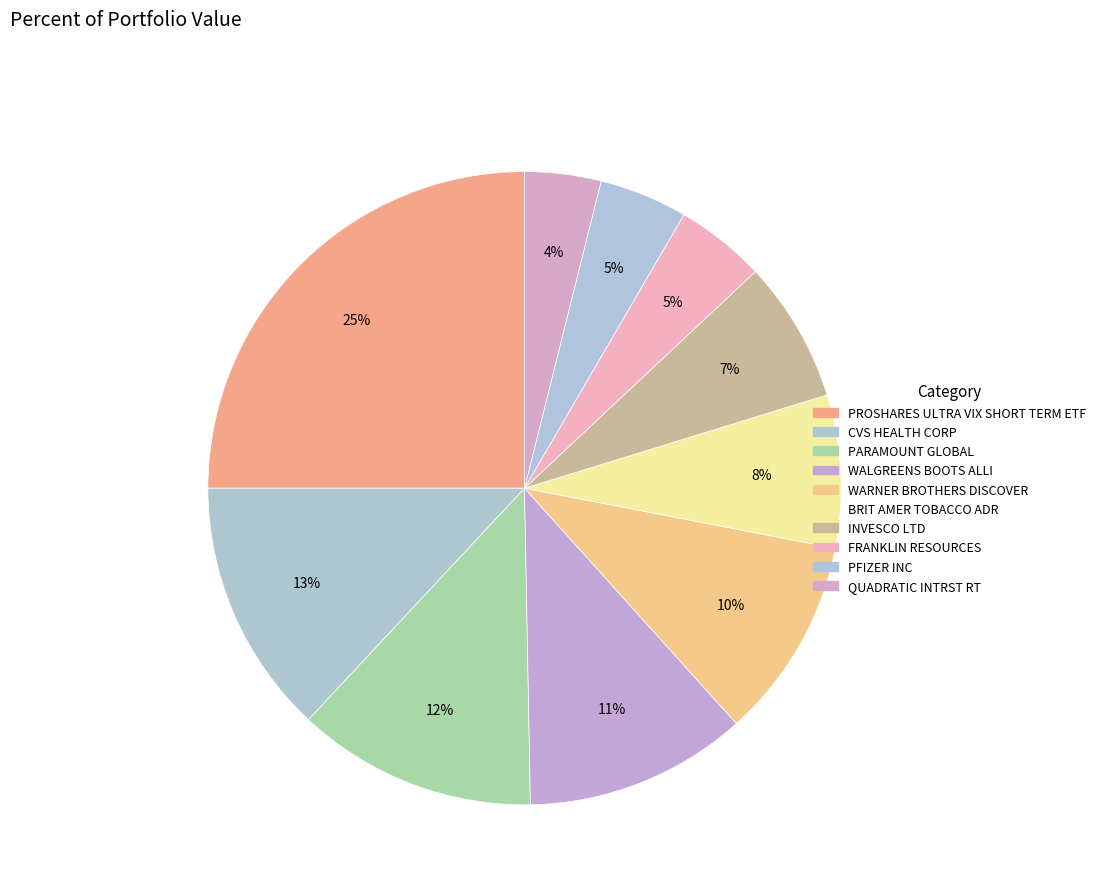

Do CVS HEALTH CORP and WARNER BROTHERS DISCOVER together represent more than half of the pie?

No